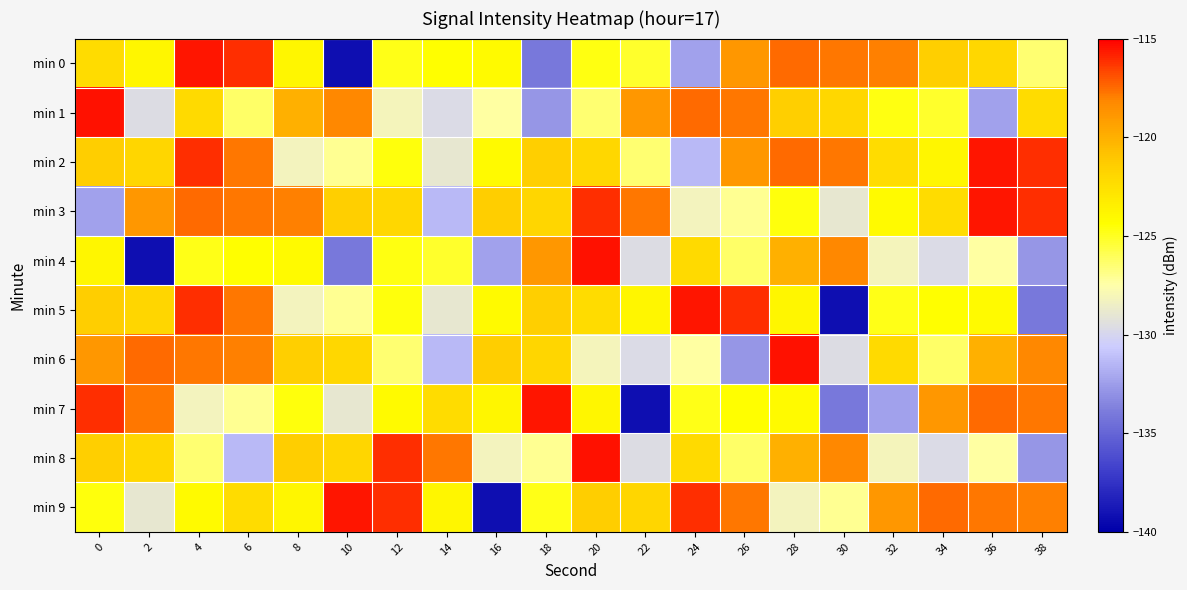

What is the total value across all series at 30?

-1252.8